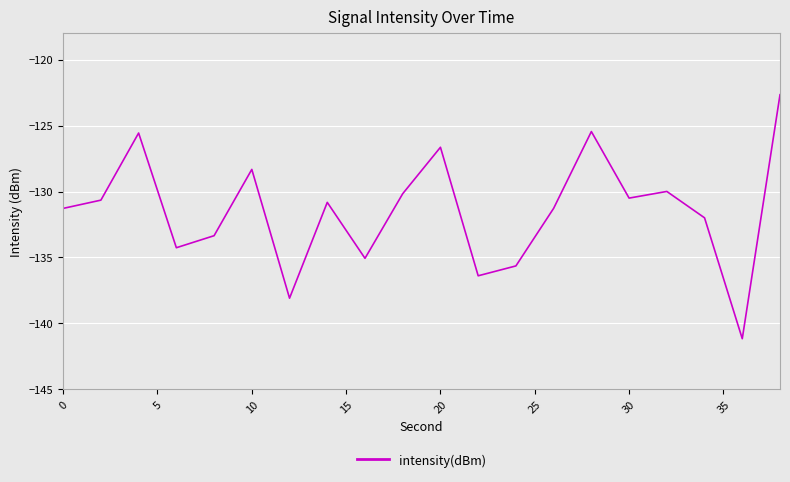

What is the smallest value displayed?

-141.2